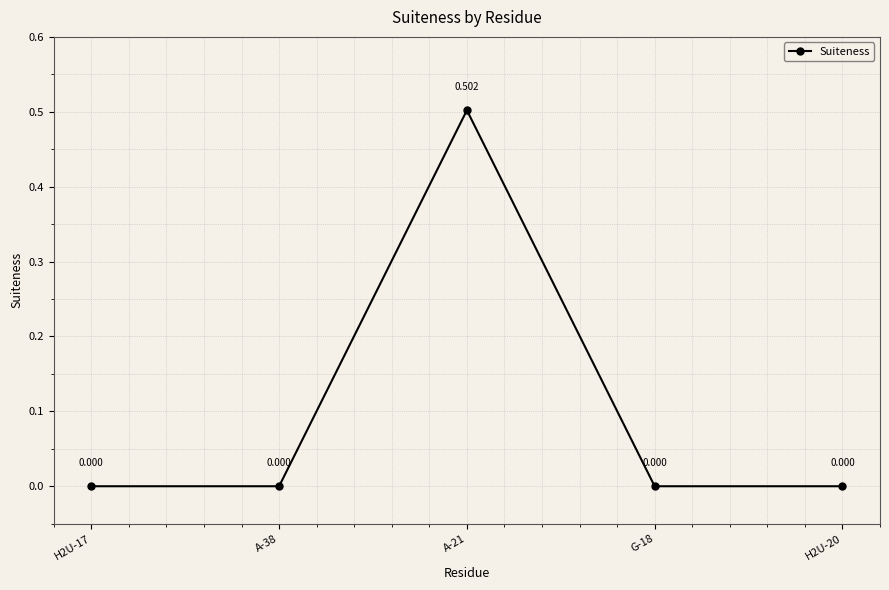

True or false: the data has more than 2 interior local peaks.

False